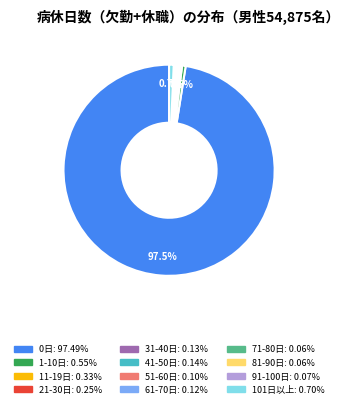

Is there any slice that represents more than half of the pie?

Yes